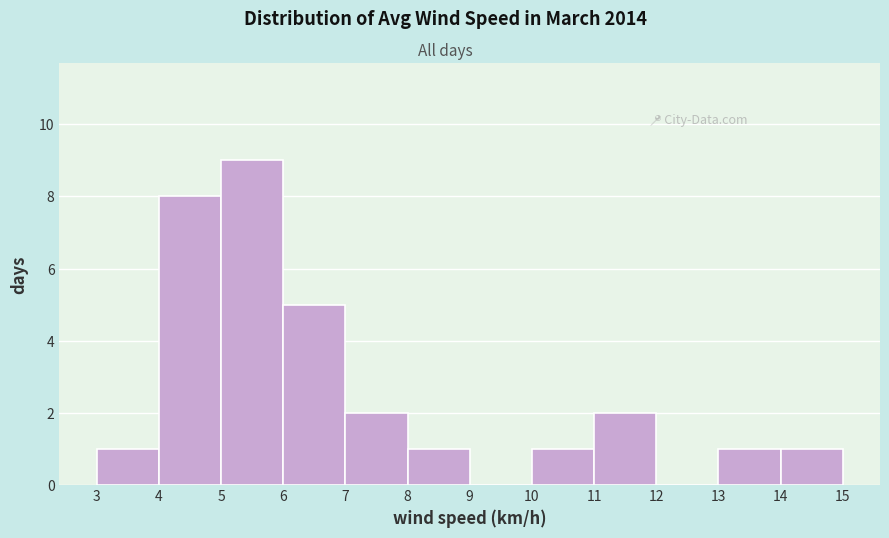

Which range on the x-axis has the tallest bar?

5 to 6